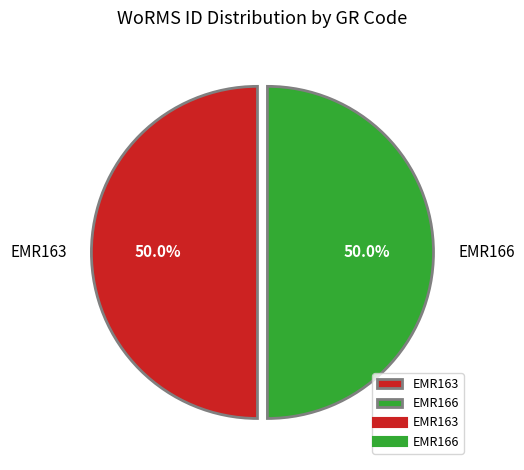

How many segments does this pie chart have?

2